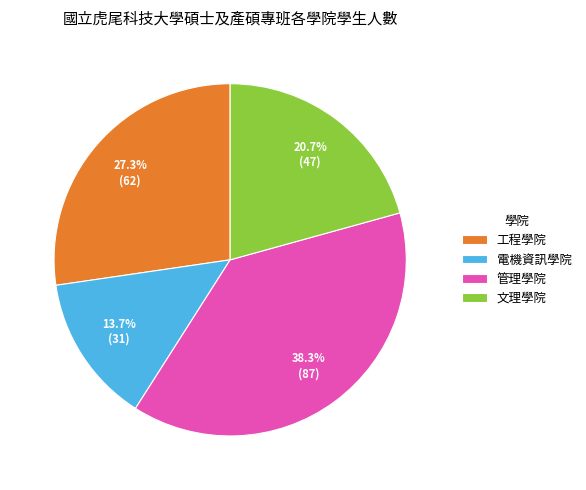

What percentage is the 工程學院 slice, to the nearest percent?

27%